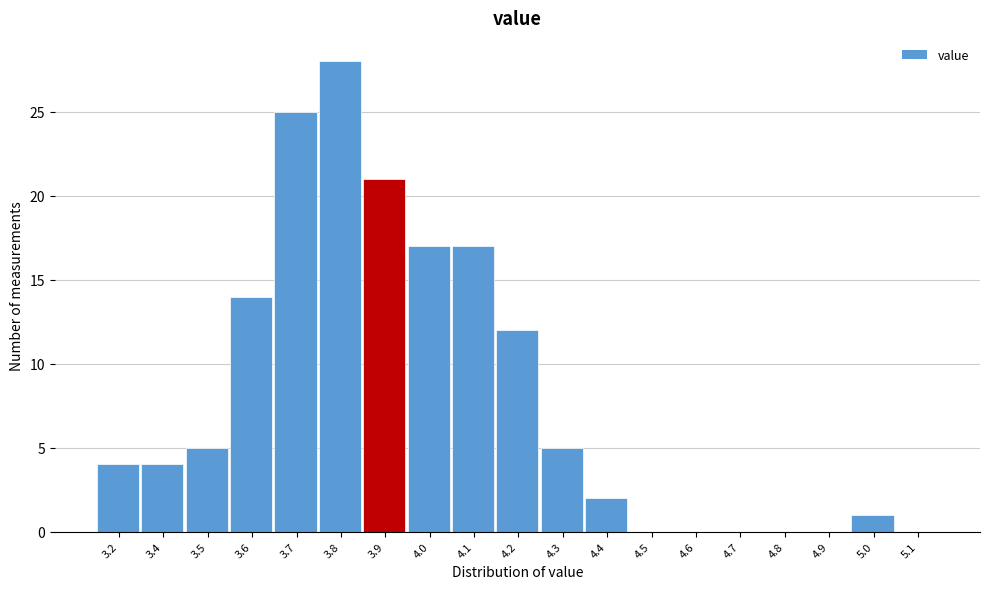

Reading left to right, extract all data points from this chart.

3.2=4	3.4=4	3.5=5	3.6=14	3.7=25	3.8=28	3.9=21	4.0=17	4.1=17	4.2=12	4.3=5	4.4=2	4.5=0	4.6=0	4.7=0	4.8=0	4.9=0	5.0=1	5.1=0